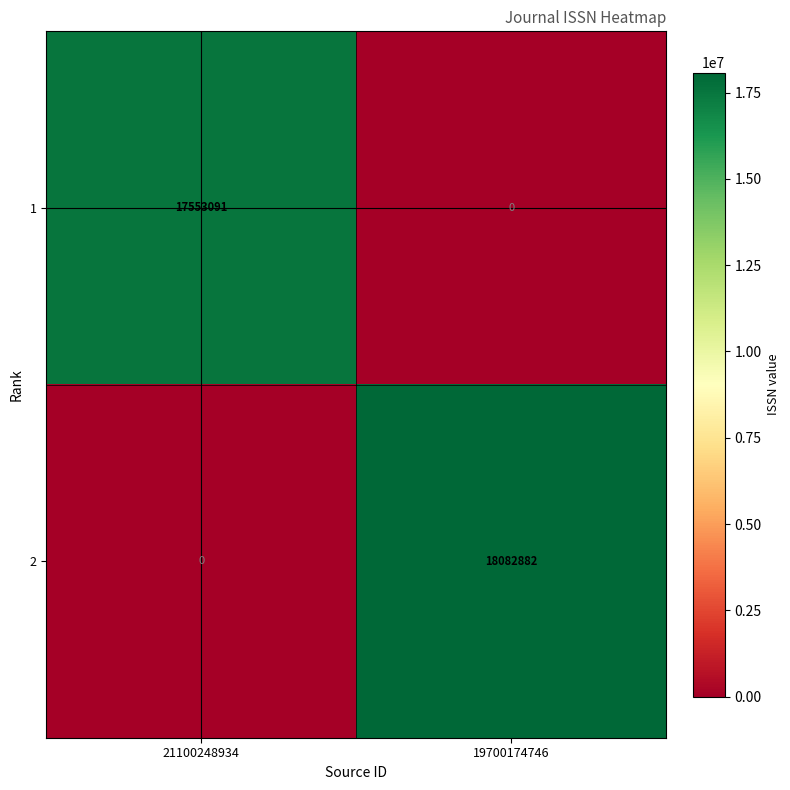

What is the total value across all series at 19700174746?

18082882